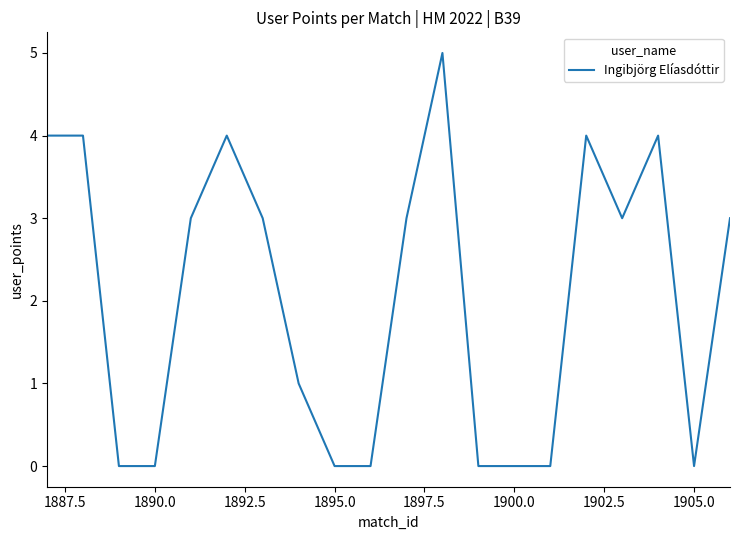

Reading left to right, what are all the values shown in this chart?

4	4	0	0	3	4	3	1	0	0	3	5	0	0	0	4	3	4	0	3